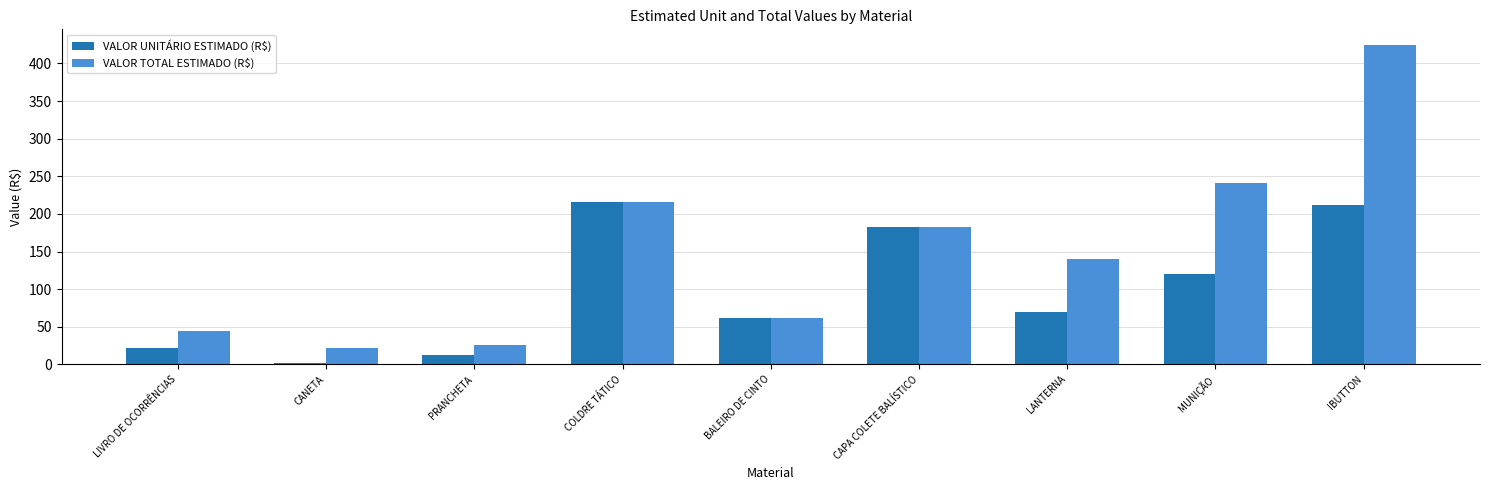

Reading left to right, list all the values displayed in this chart.

VALOR UNITÁRIO ESTIMADO (R$): LIVRO DE OCORRÊNCIAS=21.9	CANETA=1.8	PRANCHETA=12.8	COLDRE TÁTICO=216.4	BALEIRO DE CINTO=61.8	CAPA COLETE BALÍSTICO=182.9	LANTERNA=69.9	MUNIÇÃO=120.2	IBUTTON=212.1
VALOR TOTAL ESTIMADO (R$): LIVRO DE OCORRÊNCIAS=43.8	CANETA=21.2	PRANCHETA=25.6	COLDRE TÁTICO=216.4	BALEIRO DE CINTO=61.8	CAPA COLETE BALÍSTICO=182.9	LANTERNA=139.9	MUNIÇÃO=240.5	IBUTTON=424.1